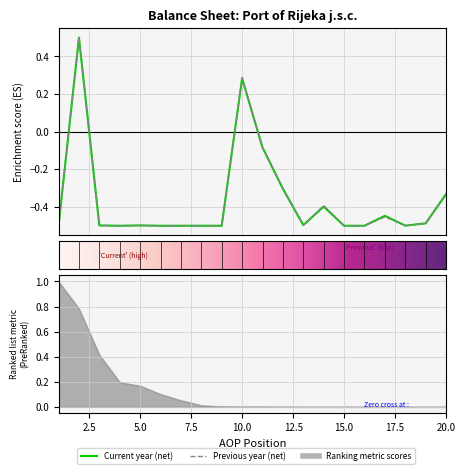

List the labels in order of Previous year (net) value, largest first.

2, 10, 11, 12, 20, 14, 17, 19, 13, 3, 5, 18, 16, 1, 4, 6, 7, 8, 9, 15